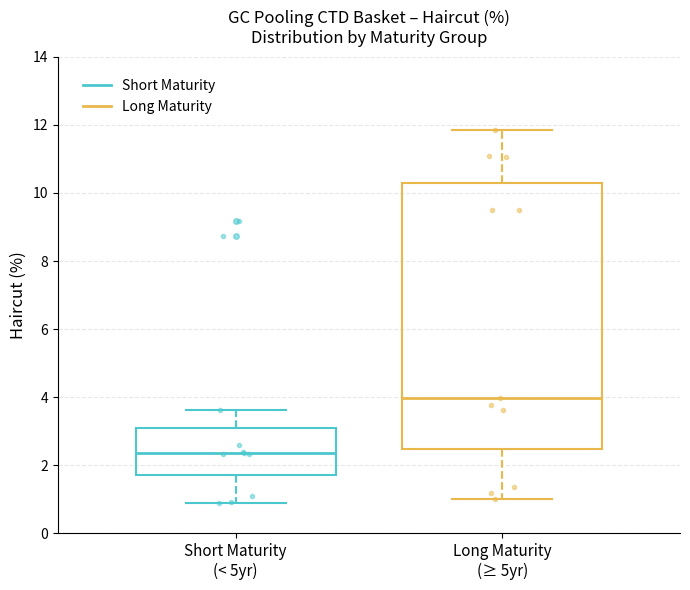

Which box has the highest median line?

Long Maturity (≥ 5yr)